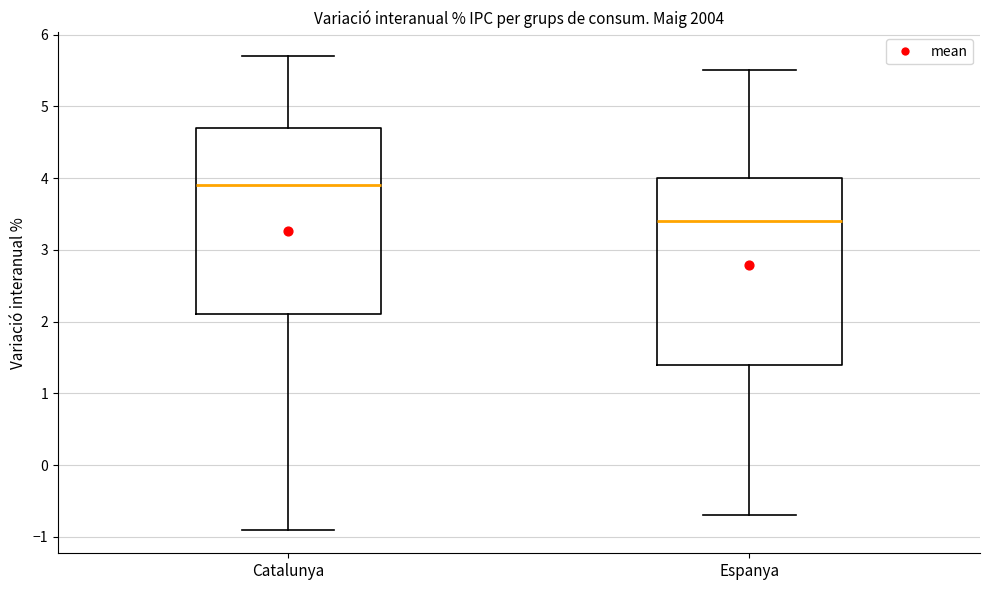

Reading left to right, transcribe this box plot: for each box, give where its median line is, the range the box spans, and where its two whiskers end, as read against the y-axis. The values are not printed on the chart, so give them approximately, as read against the axis.

Catalunya: median 3.9, box 2.1 to 4.7, whiskers -0.9 to 5.7
Espanya: median 3.4, box 1.4 to 4.0, whiskers -0.7 to 5.5